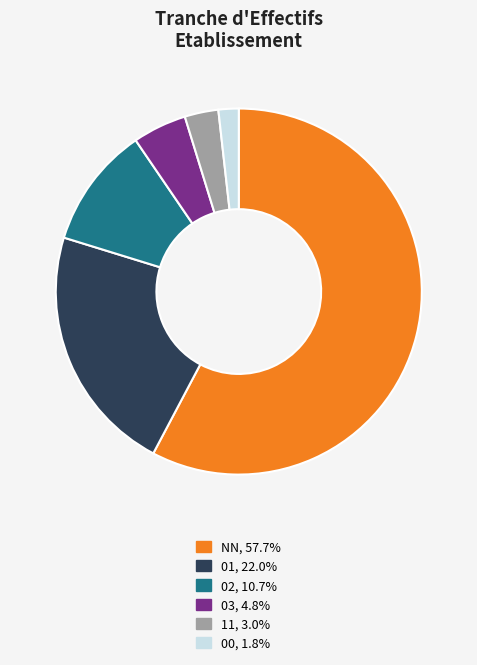

What is the smallest slice in the pie chart?

00